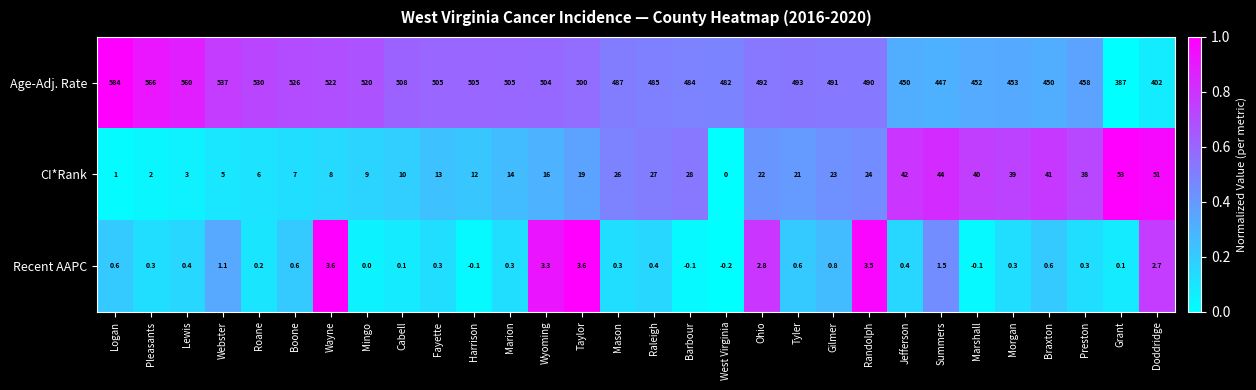

The Age-Adj. Rate series shows 270.5 at Wayne. True or false?

False